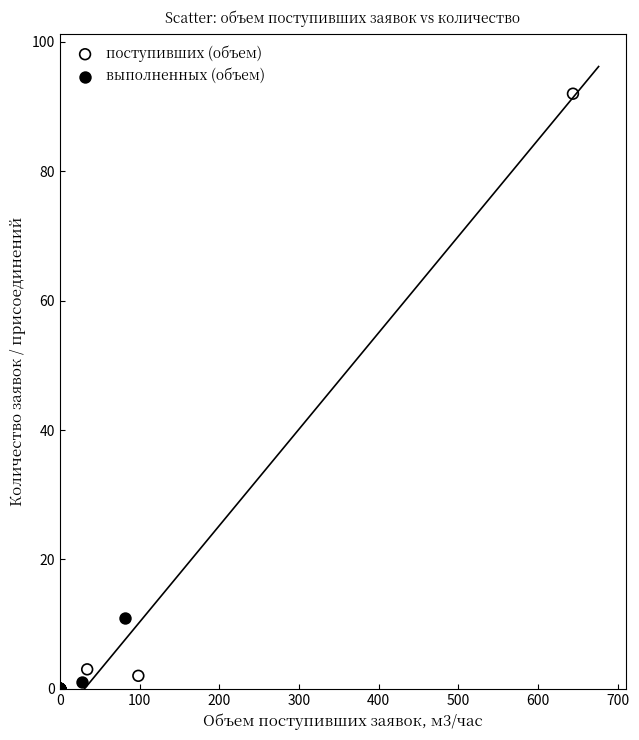

Which series reaches the maximum Y coordinate?

поступивших (объем)